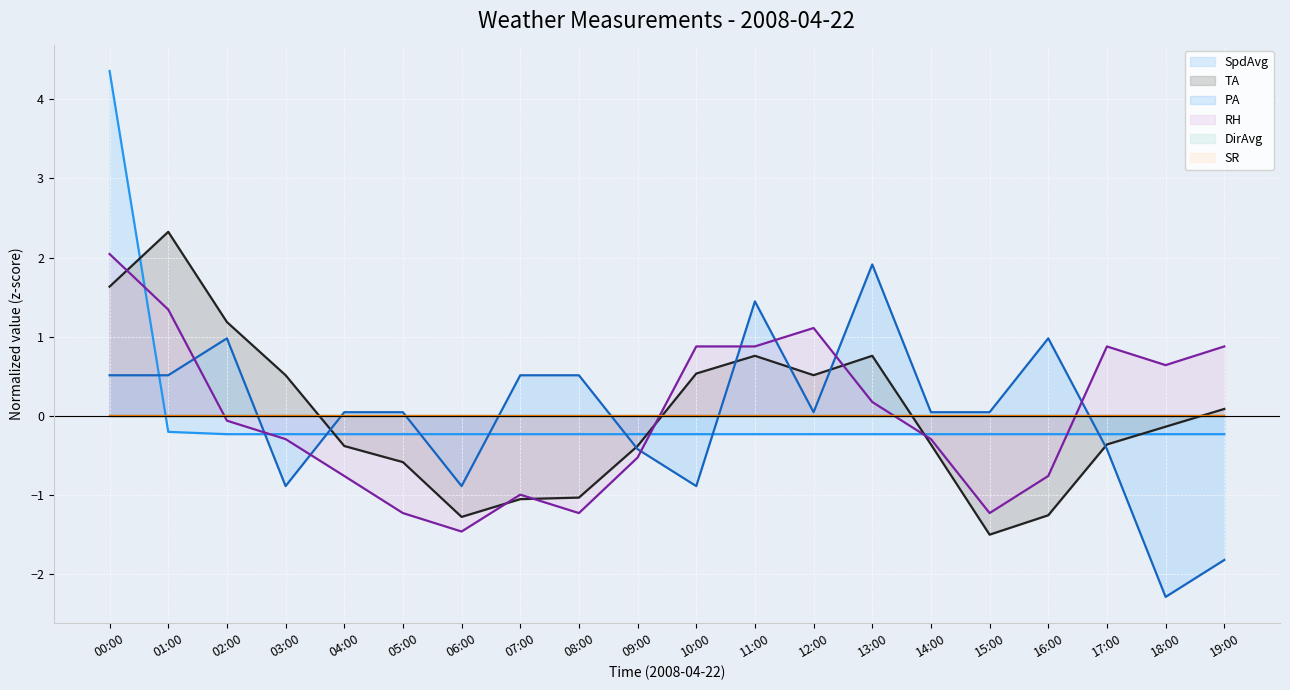

Between which two adjacent categories do SR (line) and PA (line) first intersect?

02:00 and 03:00